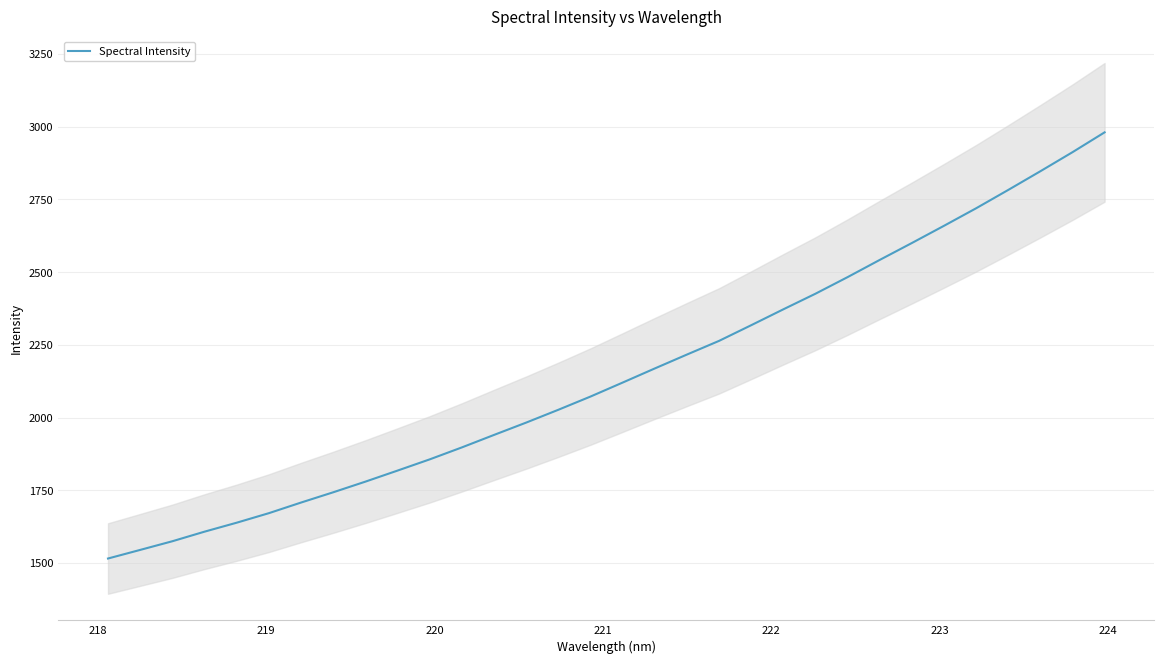

What is the value of the 29th point from the left?

2782.9